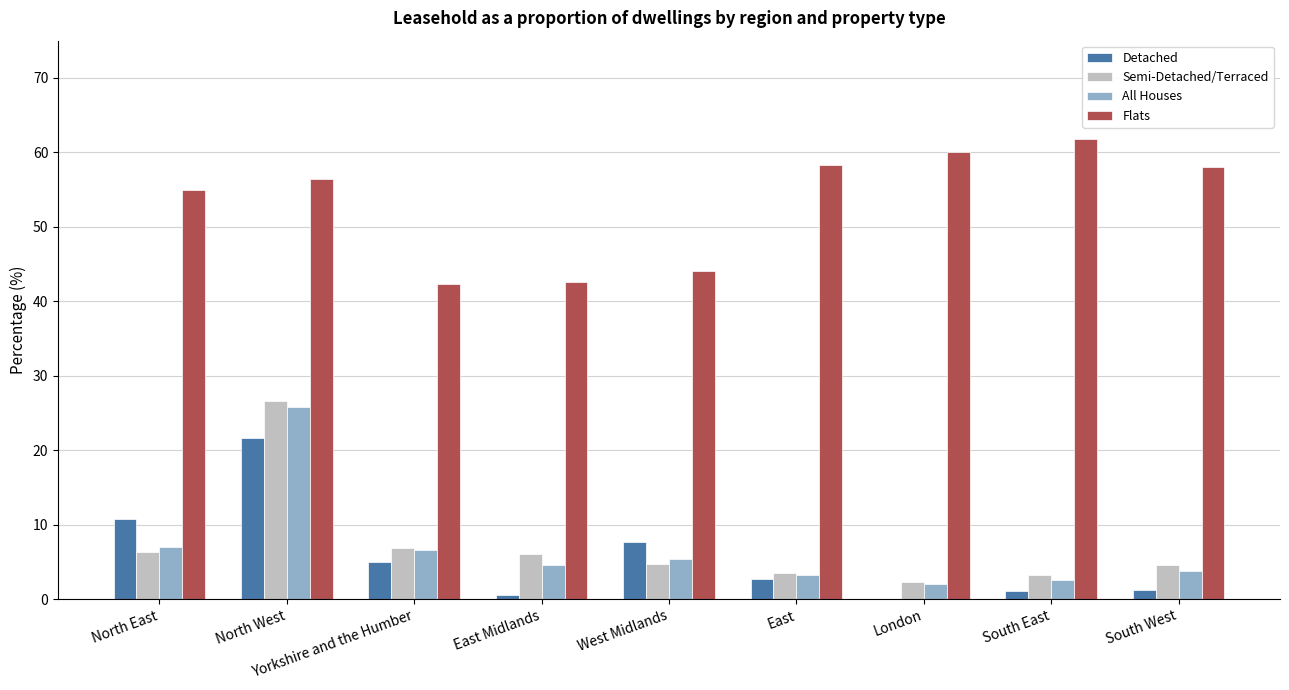

Read the Detached value at North East.

10.8